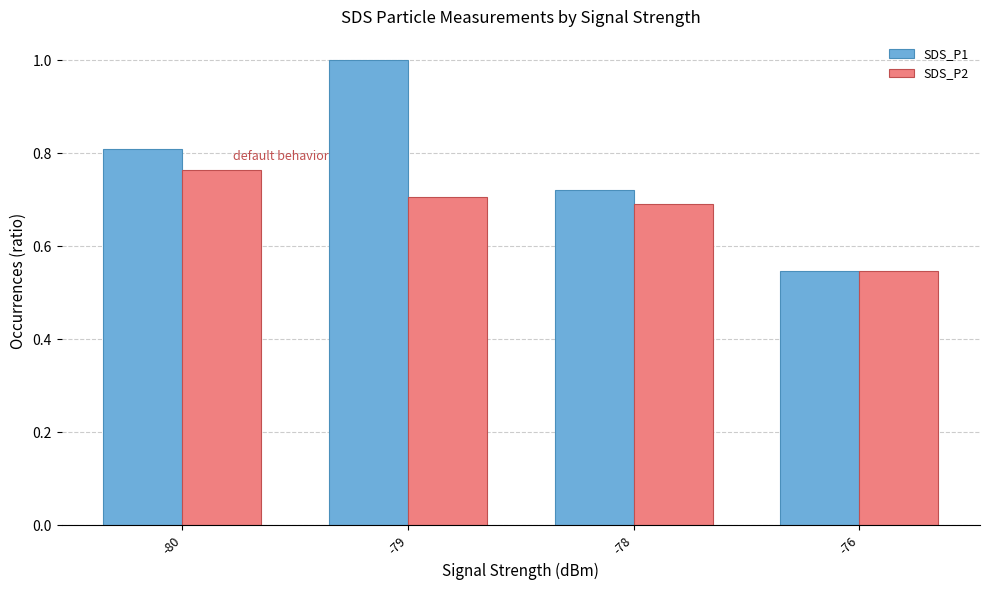

How many series are shown in this chart?

2